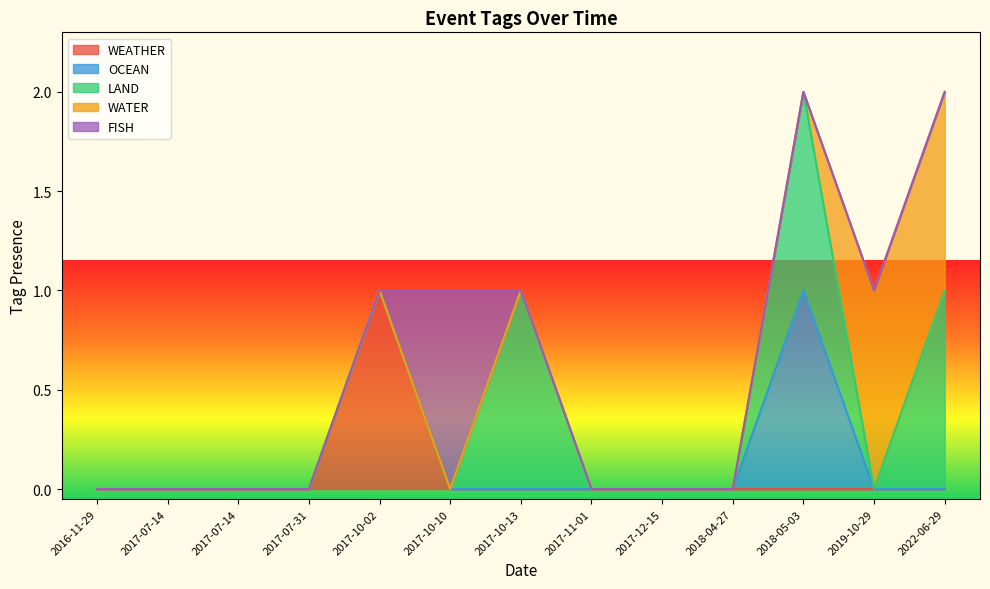

What is the label of the 4th point from the left?

2017-07-31